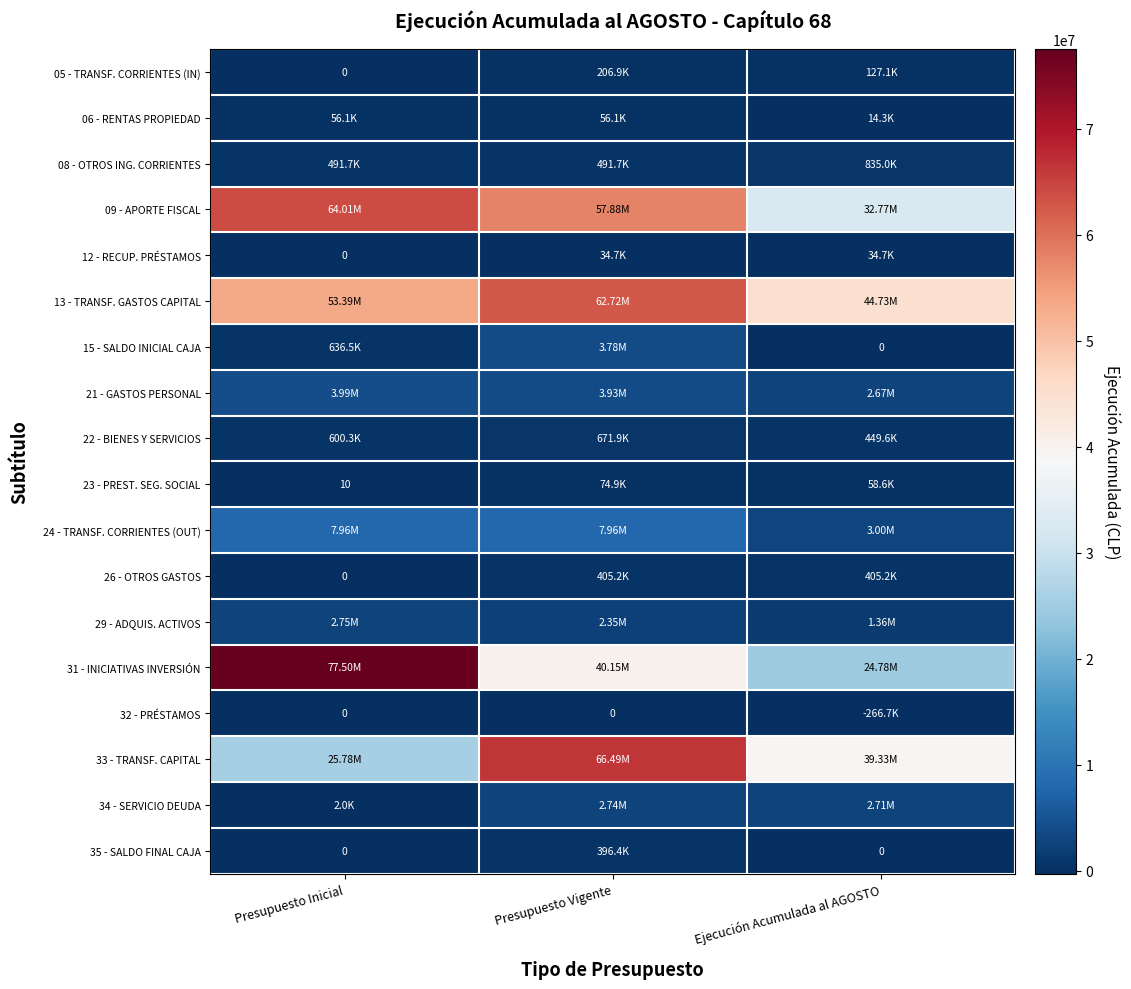

How many values in 26 - OTROS GASTOS are above zero?

2